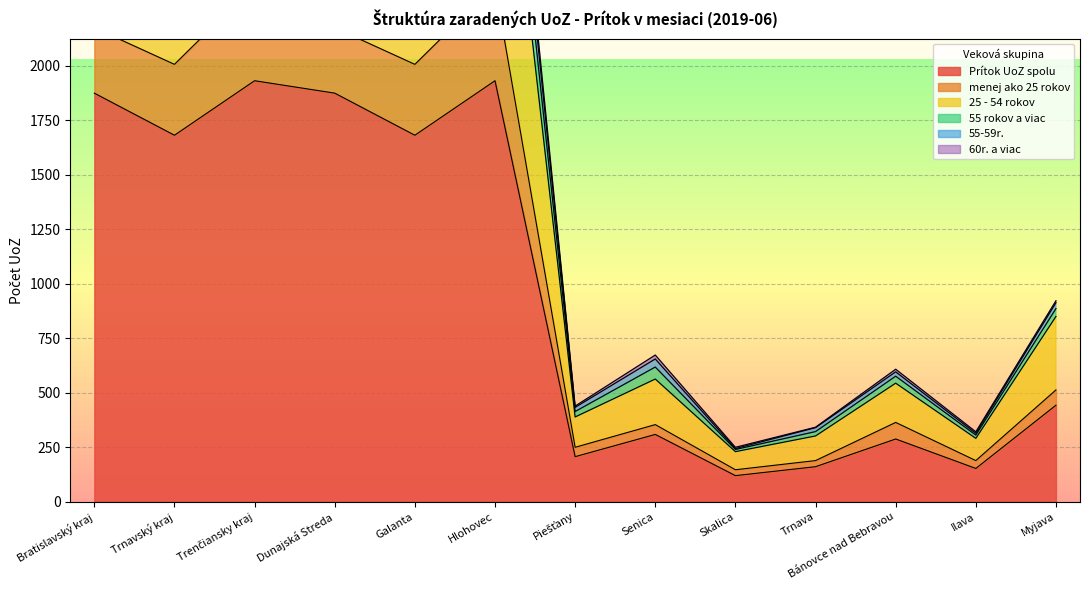

Is it true that Prítok UoZ spolu equals 443 at Myjava?

True